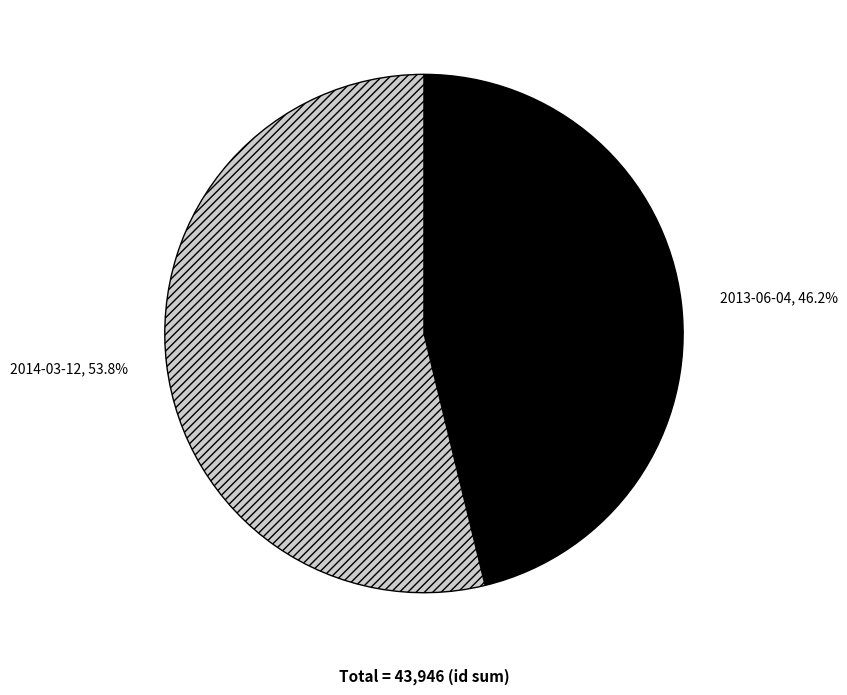

What is the ratio of the value at 2014-03-12 to the value at 2013-06-04?

1.2